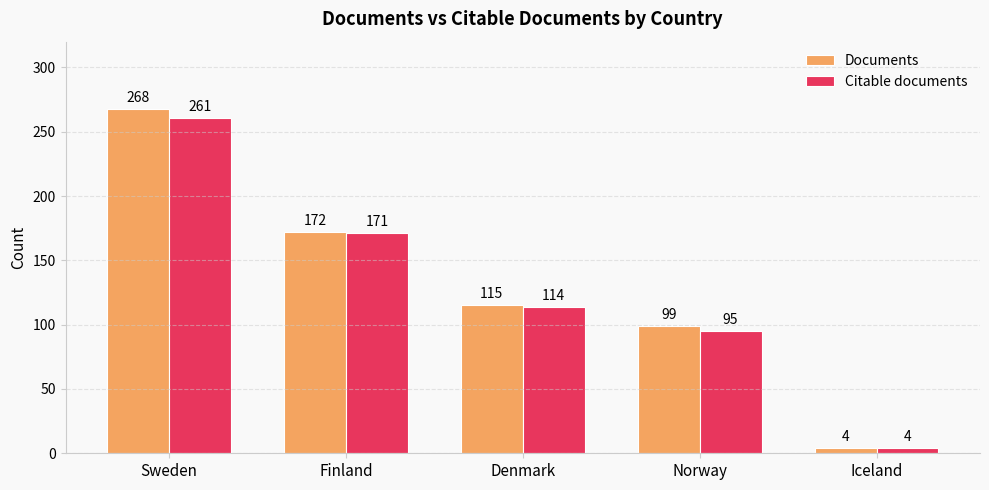

Count the number of data series in this chart.

2